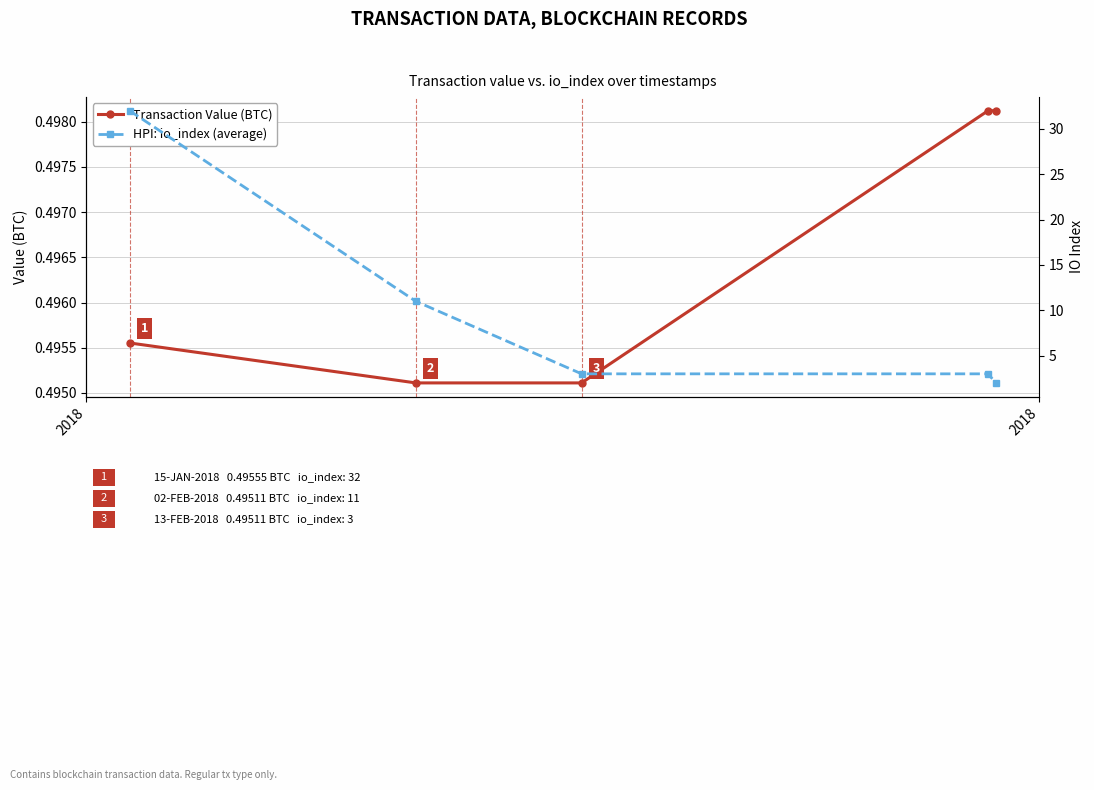

True or false: HPI: io_index (average) has more than 2 interior local peaks.

False